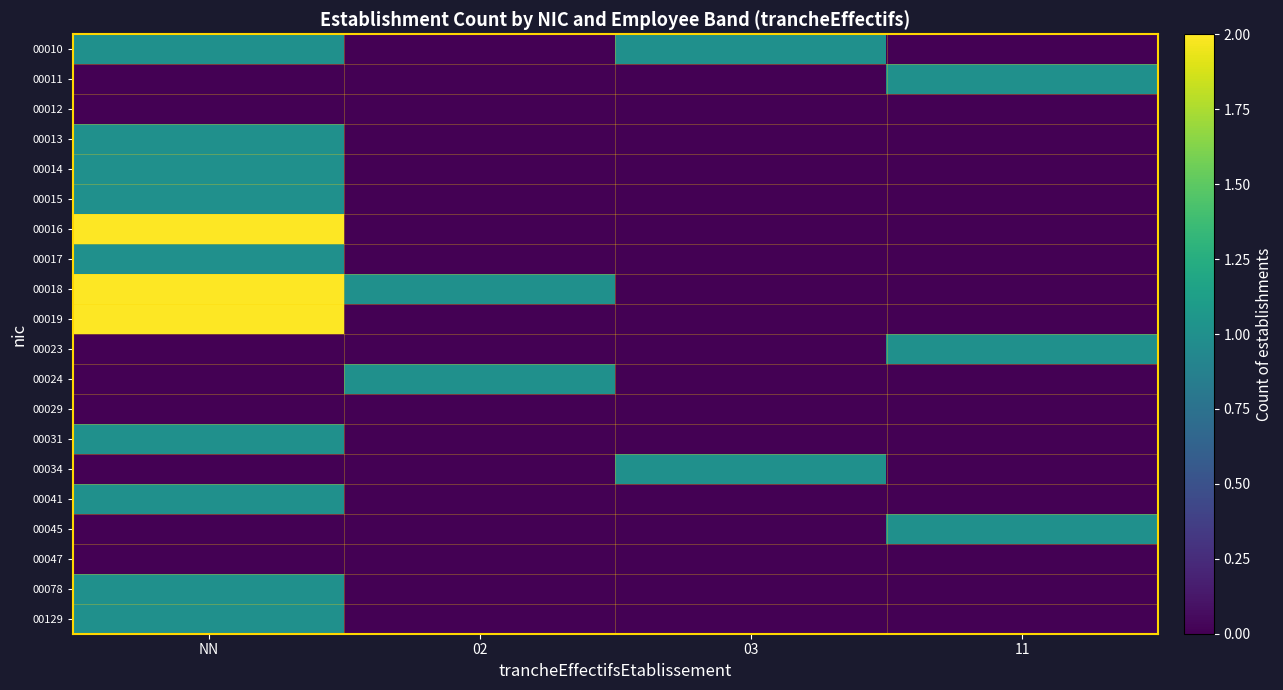

Reading right to left, list all the values displayed in this chart.

00010: 11=0	03=1	02=0	NN=1
00011: 11=1	03=0	02=0	NN=0
00012: 11=0	03=0	02=0	NN=0
00013: 11=0	03=0	02=0	NN=1
00014: 11=0	03=0	02=0	NN=1
00015: 11=0	03=0	02=0	NN=1
00016: 11=0	03=0	02=0	NN=2
00017: 11=0	03=0	02=0	NN=1
00018: 11=0	03=0	02=1	NN=2
00019: 11=0	03=0	02=0	NN=2
00023: 11=1	03=0	02=0	NN=0
00024: 11=0	03=0	02=1	NN=0
00029: 11=0	03=0	02=0	NN=0
00031: 11=0	03=0	02=0	NN=1
00034: 11=0	03=1	02=0	NN=0
00041: 11=0	03=0	02=0	NN=1
00045: 11=1	03=0	02=0	NN=0
00047: 11=0	03=0	02=0	NN=0
00078: 11=0	03=0	02=0	NN=1
00129: 11=0	03=0	02=0	NN=1